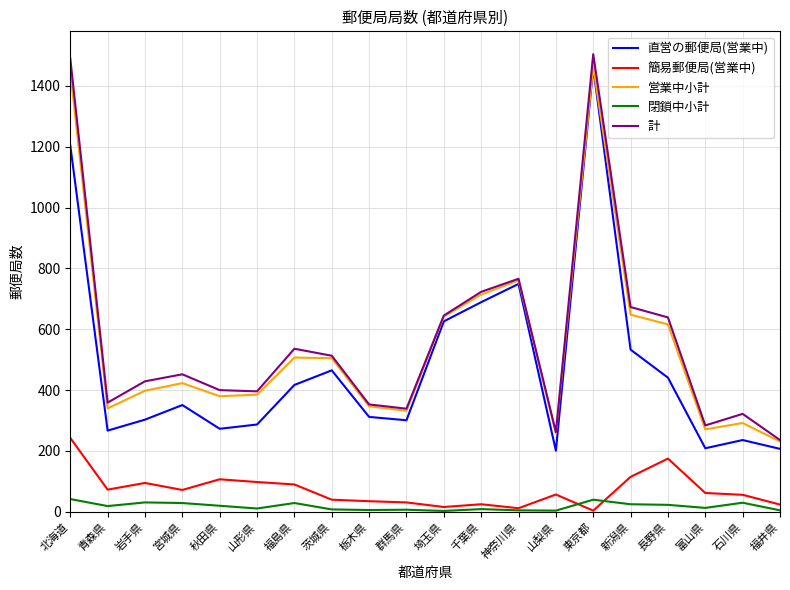

Count the number of categories in the chart.

20